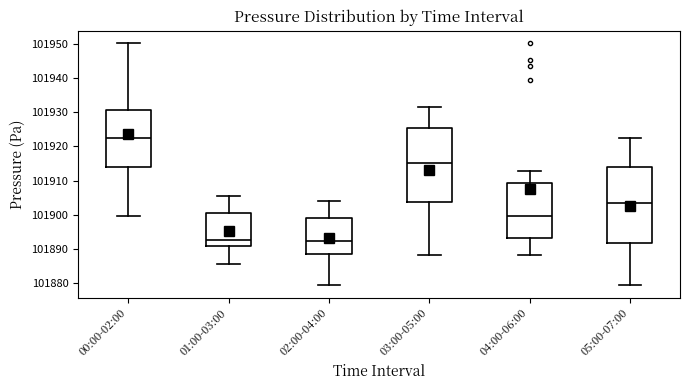

Reading left to right, read every box against the y-axis: the position of its median line, the range the box covers, and the ends of its whiskers. The values are not printed on the chart, so give them approximately, as read against the axis.

00:00-02:00: median 101922, box 101914 to 101931, whiskers 101900 to 101950
01:00-03:00: median 101893, box 101891 to 101900, whiskers 101886 to 101906
02:00-04:00: median 101892, box 101888 to 101899, whiskers 101879 to 101904
03:00-05:00: median 101915, box 101904 to 101926, whiskers 101888 to 101932
04:00-06:00: median 101900, box 101893 to 101909, whiskers 101888 to 101913
05:00-07:00: median 101903, box 101892 to 101914, whiskers 101879 to 101922